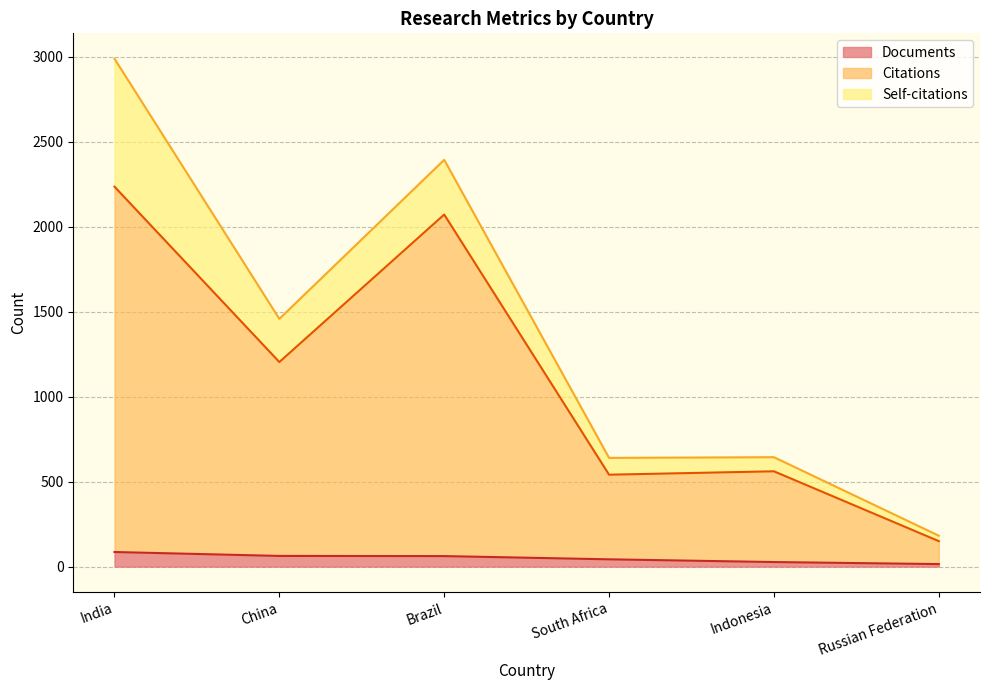

What is the difference between the Citations values at South Africa and Russian Federation?

391